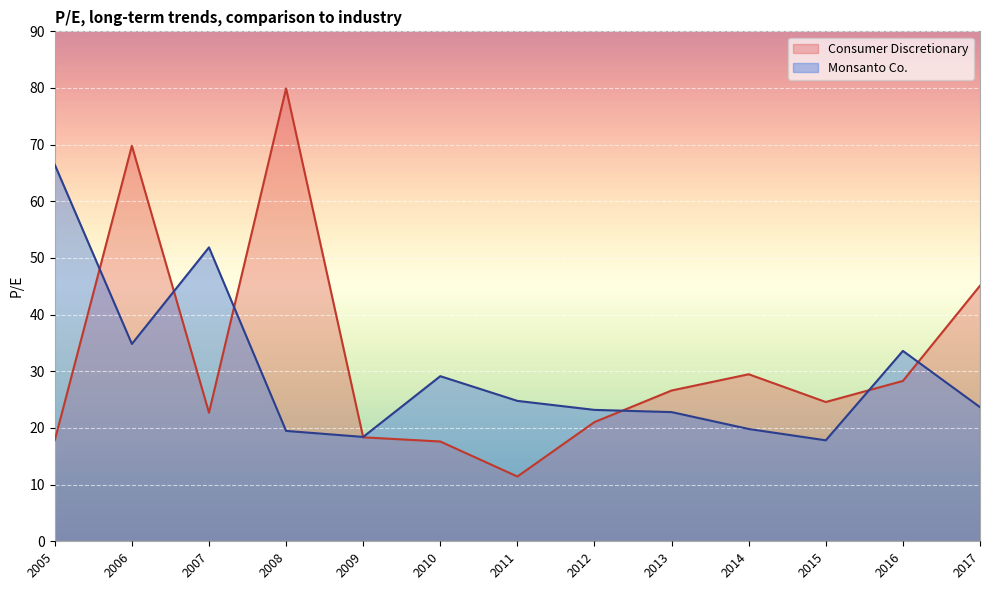

What is the total value across all series at 2005-11-08?

84.3